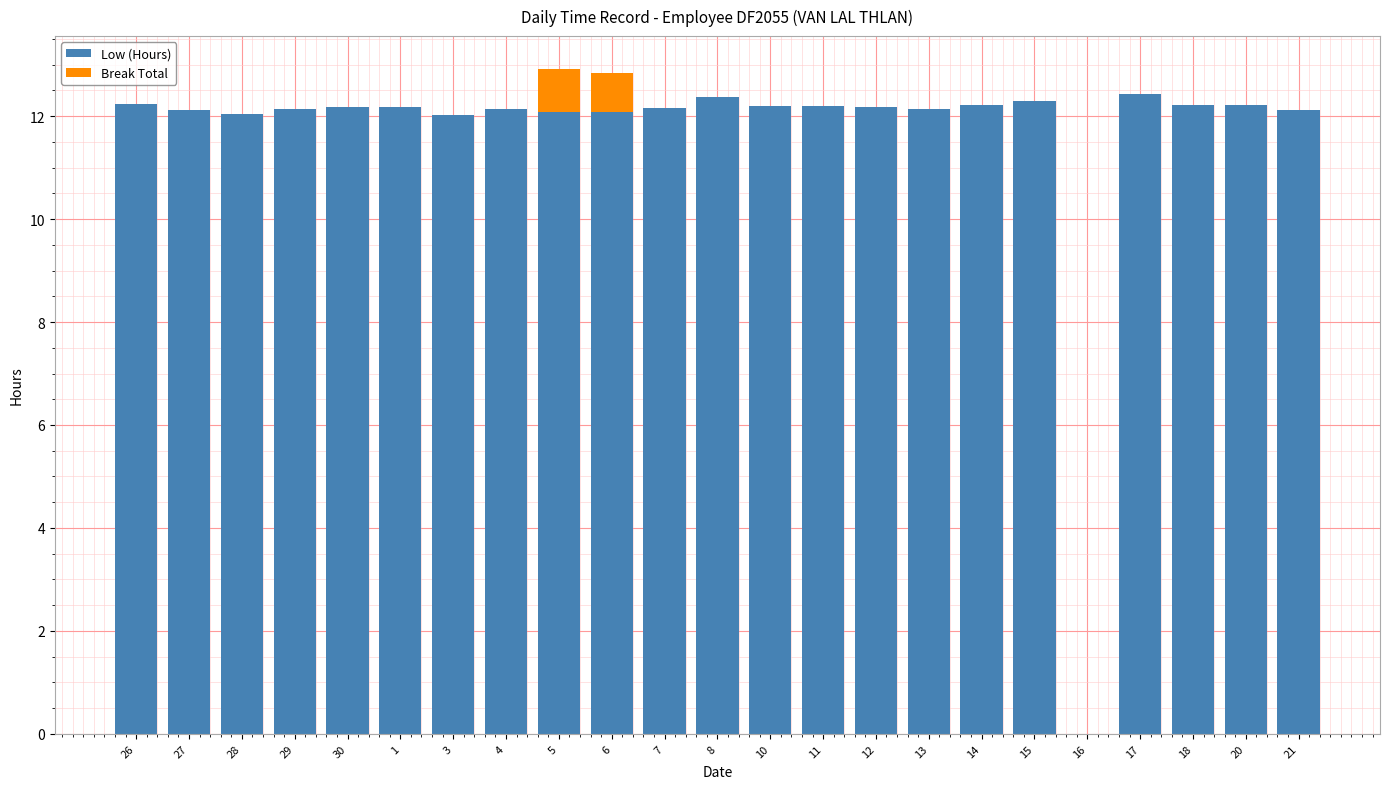

The Low (Hours) series shows 12.1 at 5. True or false?

True